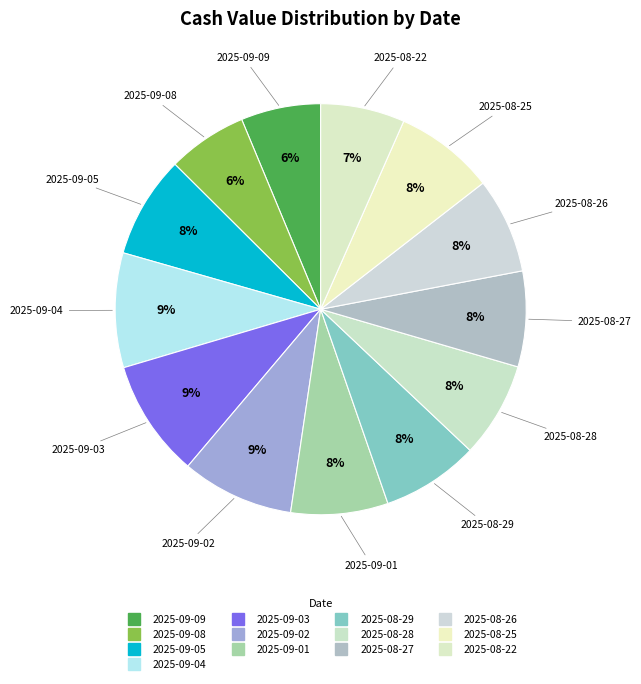

How many segments does this pie chart have?

13